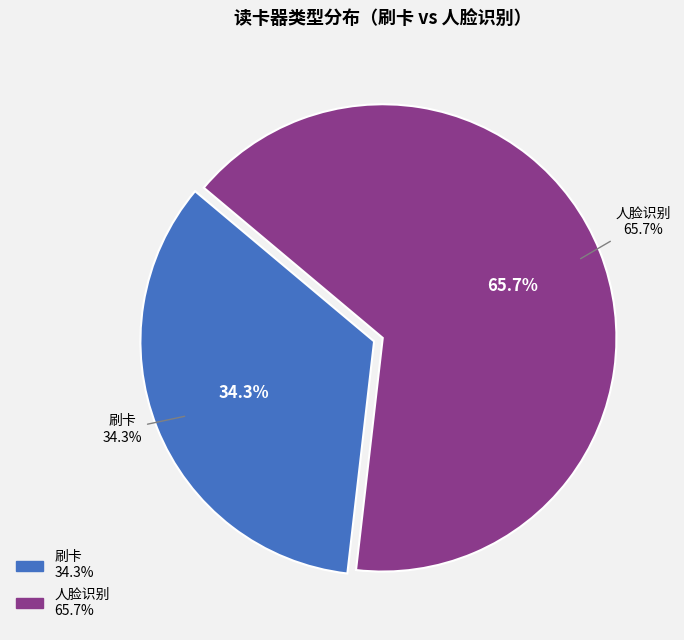

Combined, do 刷卡 and 人脸识别 account for over 50%?

Yes